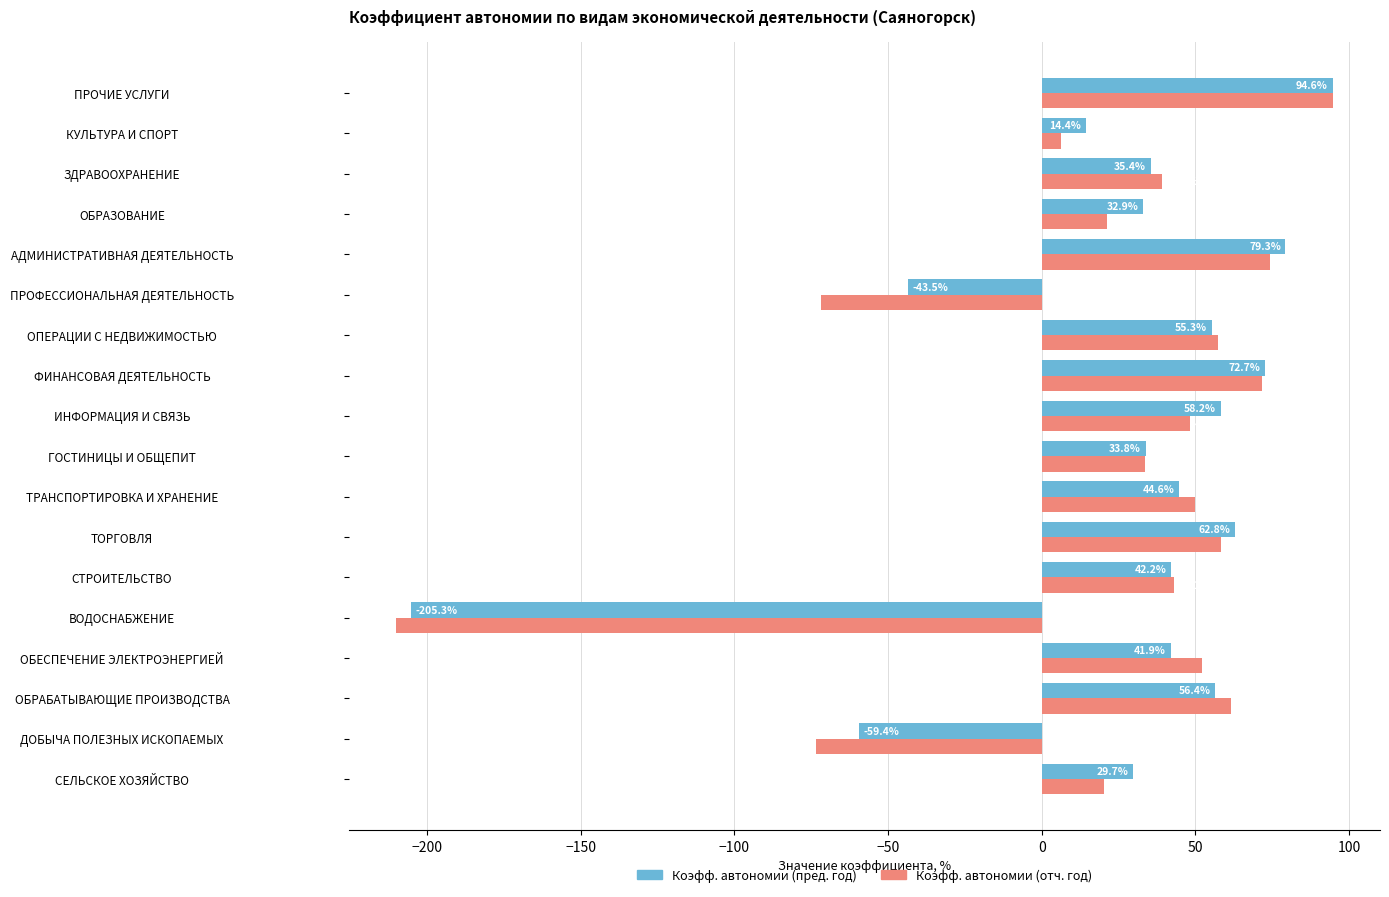

What are all the series names shown in the legend?

Коэфф. автономии (пред. год), Коэфф. автономии (отч. год)